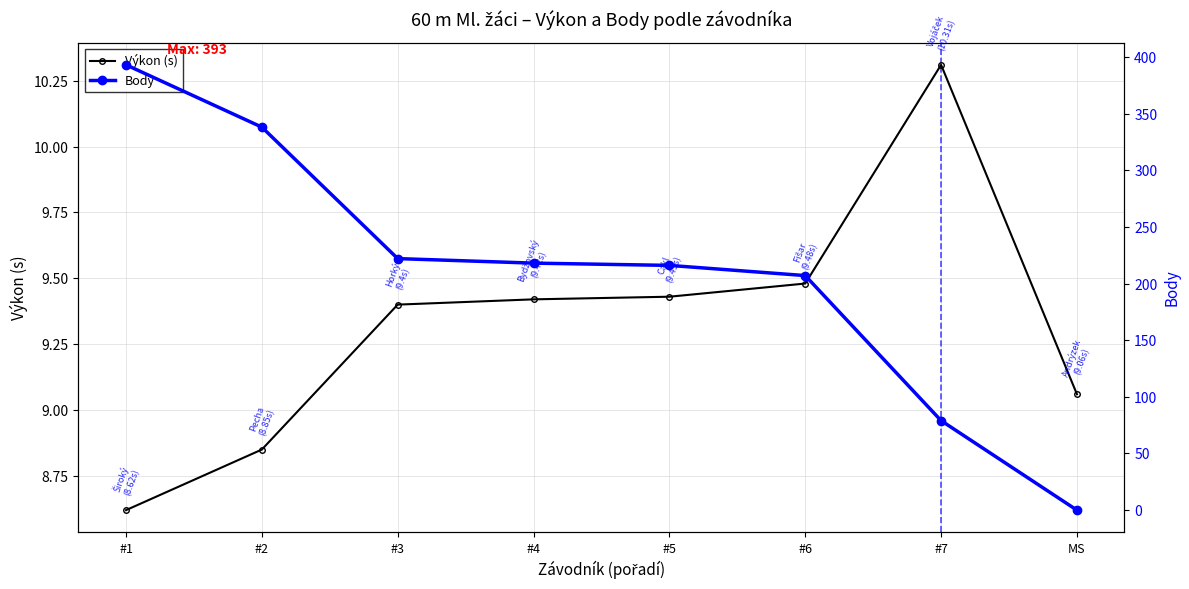

What is the label of the 5th point from the left?

#5